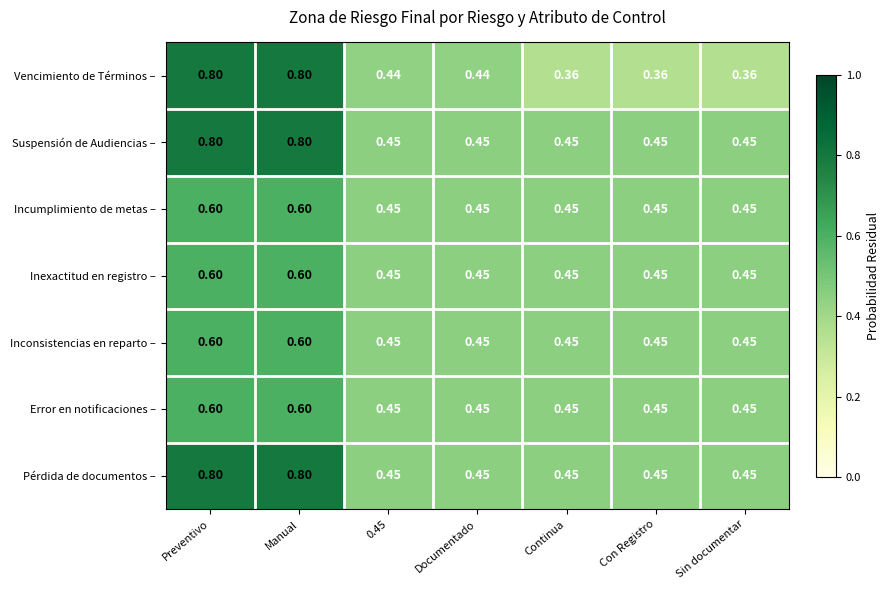

Between 0.45 and Continua, which series saw the biggest shift?

Vencimiento de Términos –